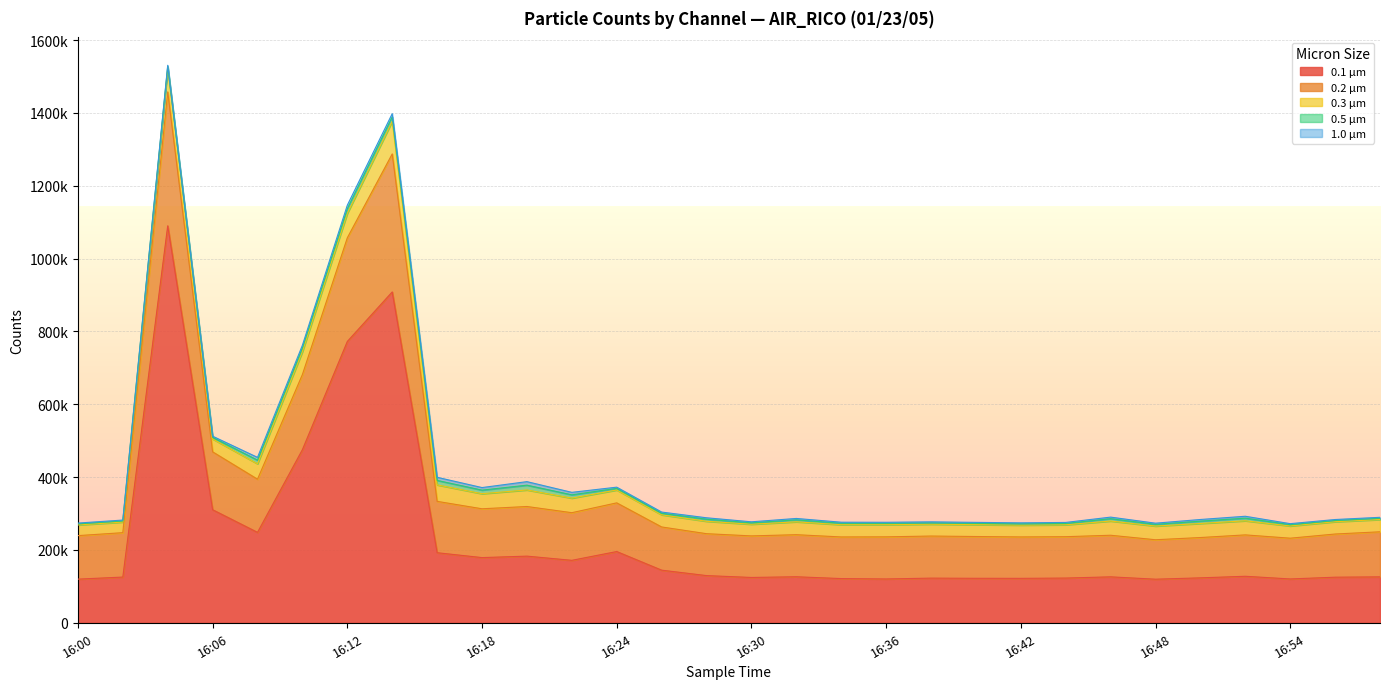

True or false: 0.1 µm and 0.2 µm intersect in this chart.

False